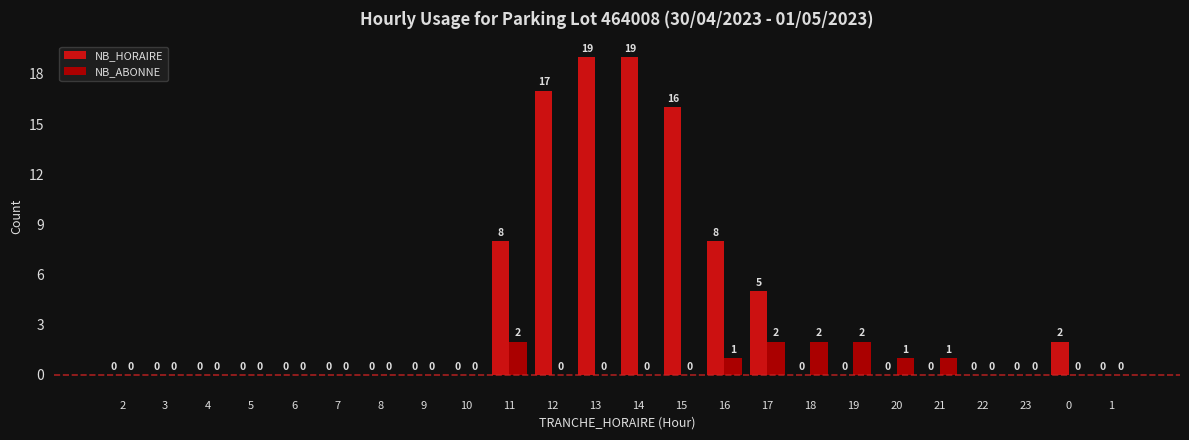

Reading left to right, extract all data points from this chart.

NB_HORAIRE: 2=0	3=0	4=0	5=0	6=0	7=0	8=0	9=0	10=0	11=8	12=17	13=19	14=19	15=16	16=8	17=5	18=0	19=0	20=0	21=0	22=0	23=0	0=2	1=0
NB_ABONNE: 2=0	3=0	4=0	5=0	6=0	7=0	8=0	9=0	10=0	11=2	12=0	13=0	14=0	15=0	16=1	17=2	18=2	19=2	20=1	21=1	22=0	23=0	0=0	1=0